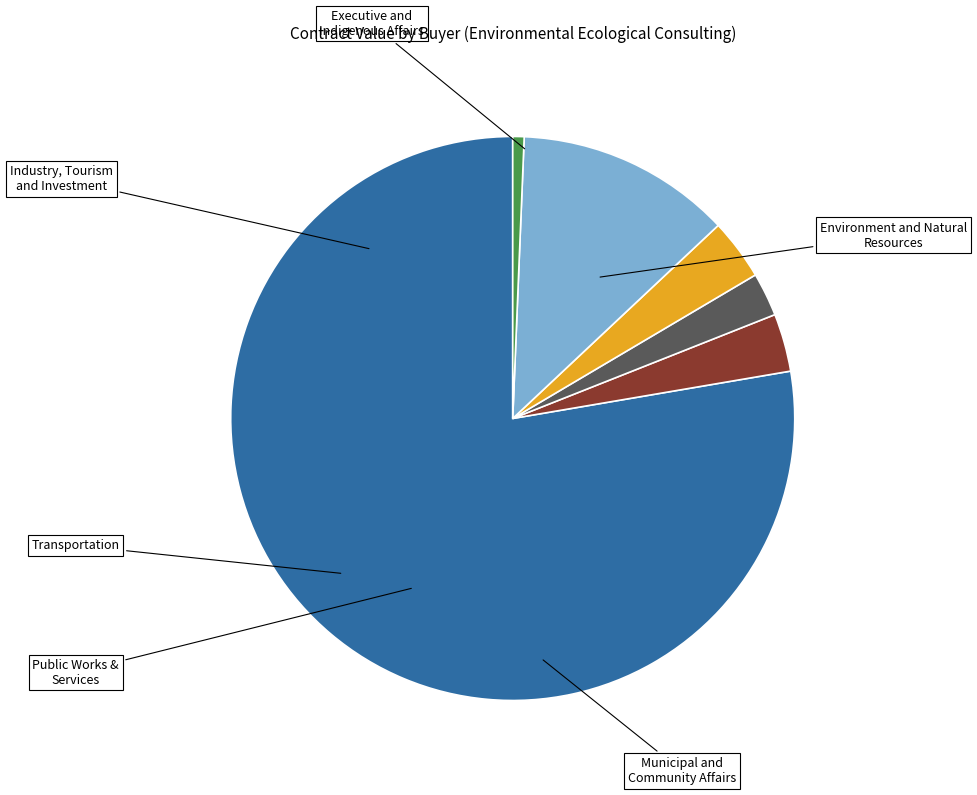

How many slices are in this pie chart?

6